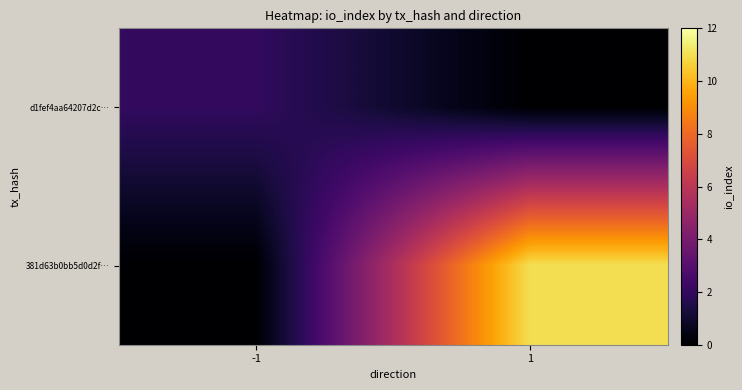

Which has a higher value, 1 or -1?

-1